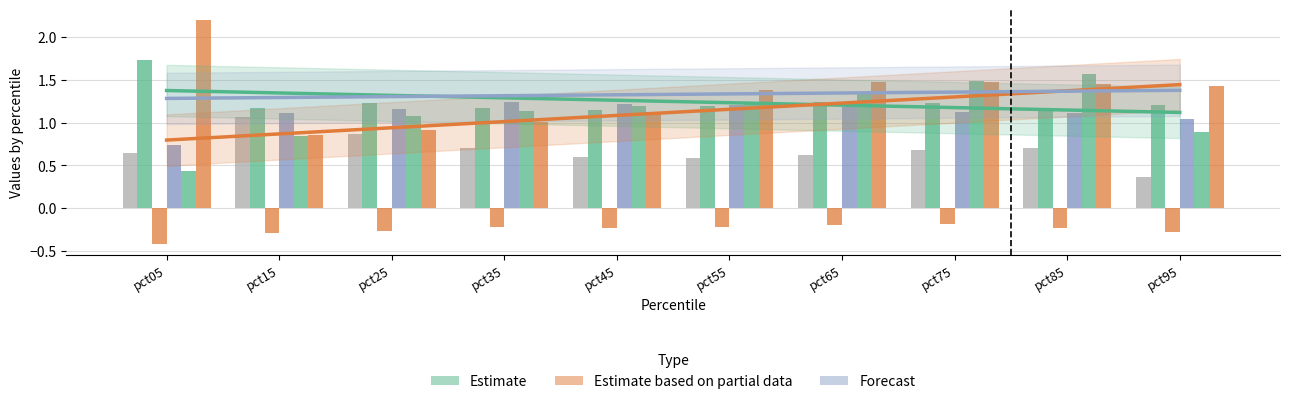

Count the number of categories in the chart.

10